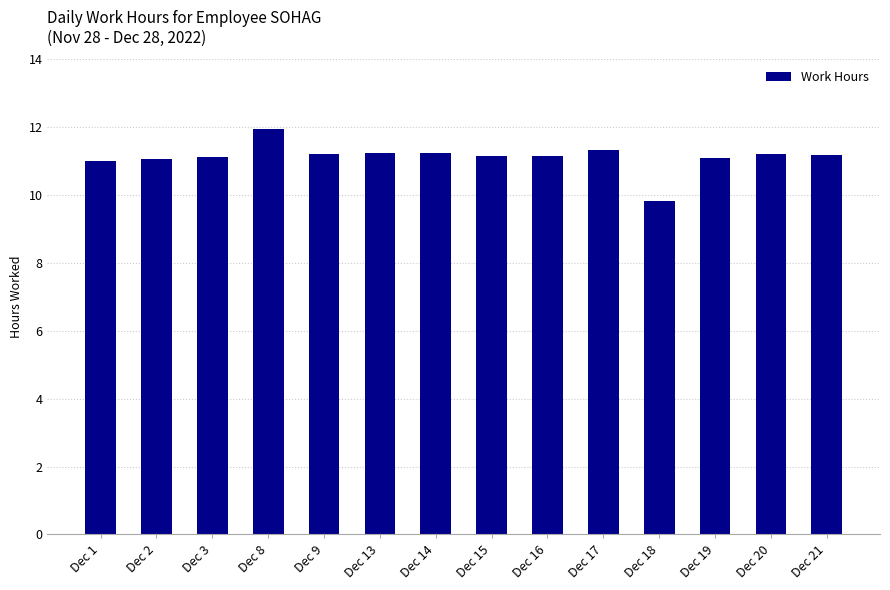

What is the ratio of the value at Dec 19 to the value at Dec 8?

0.9